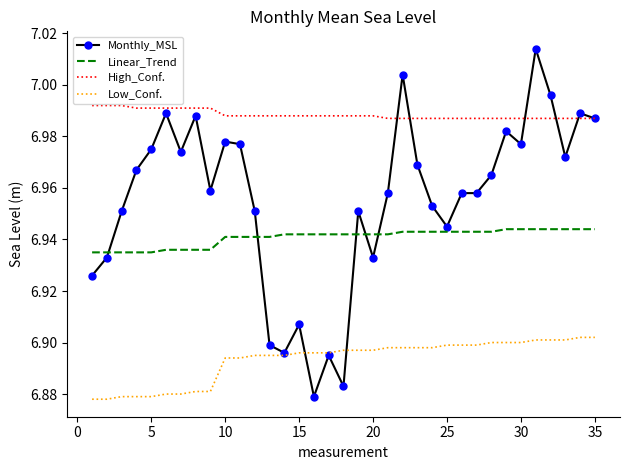

Which series has the widest spread of values?

Monthly_MSL